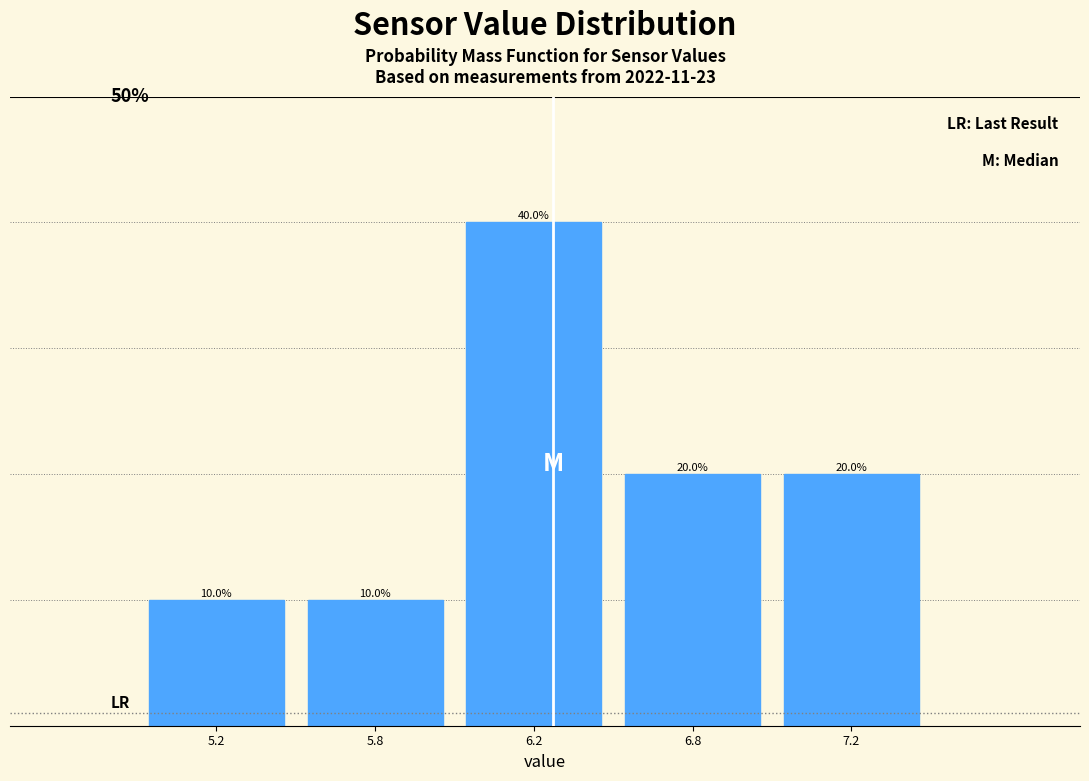

Does the chart contain any negative values?

No